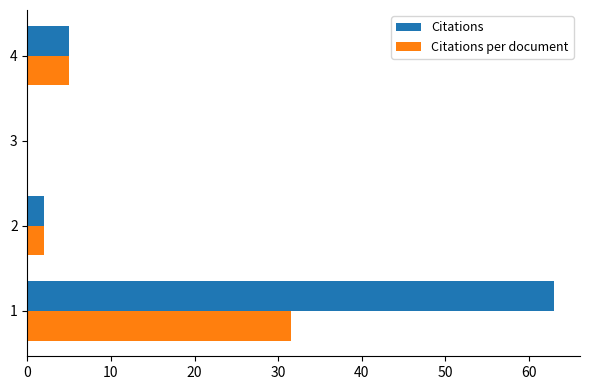

What is the sum of all Citations values?

70.0